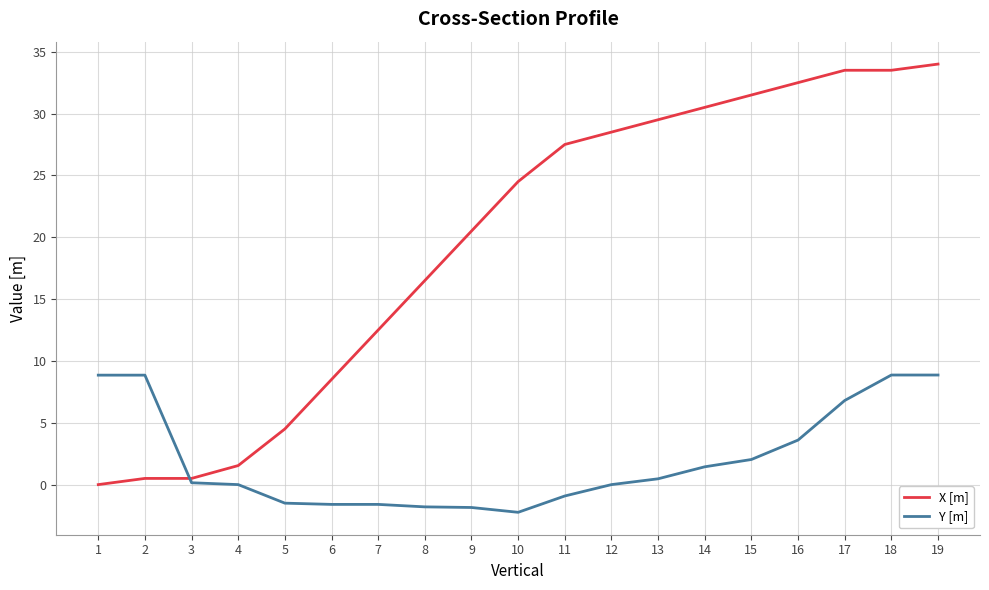

The X [m] series shows 6.8 at 5. True or false?

False